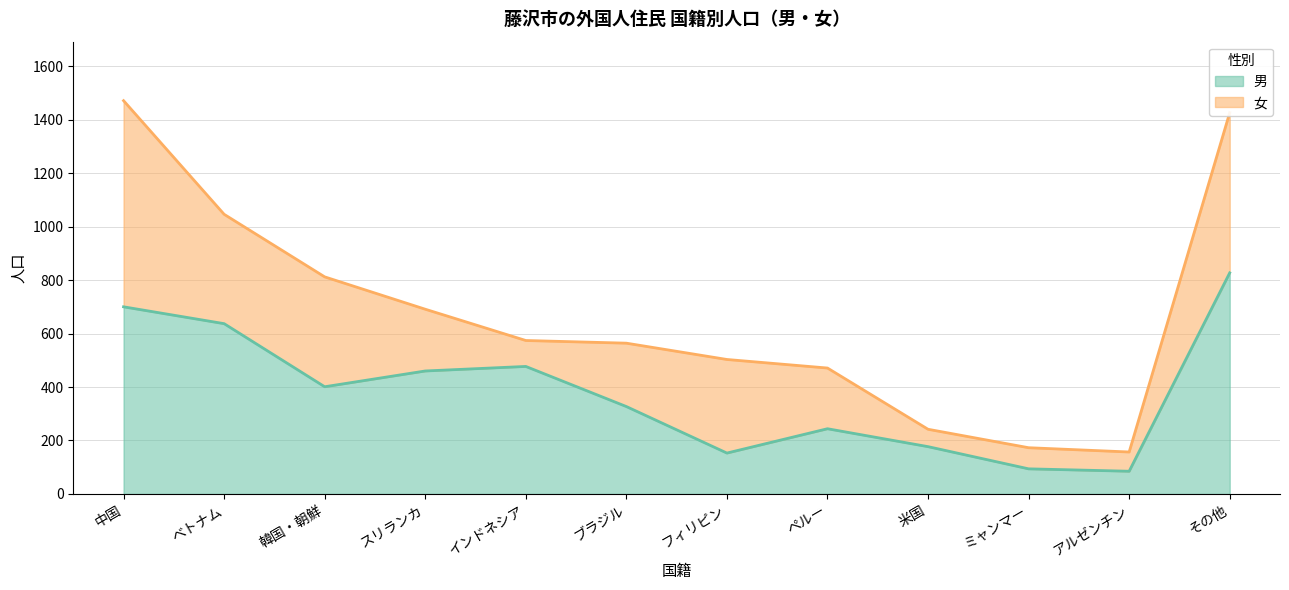

What position from the right is フィリピン?

6